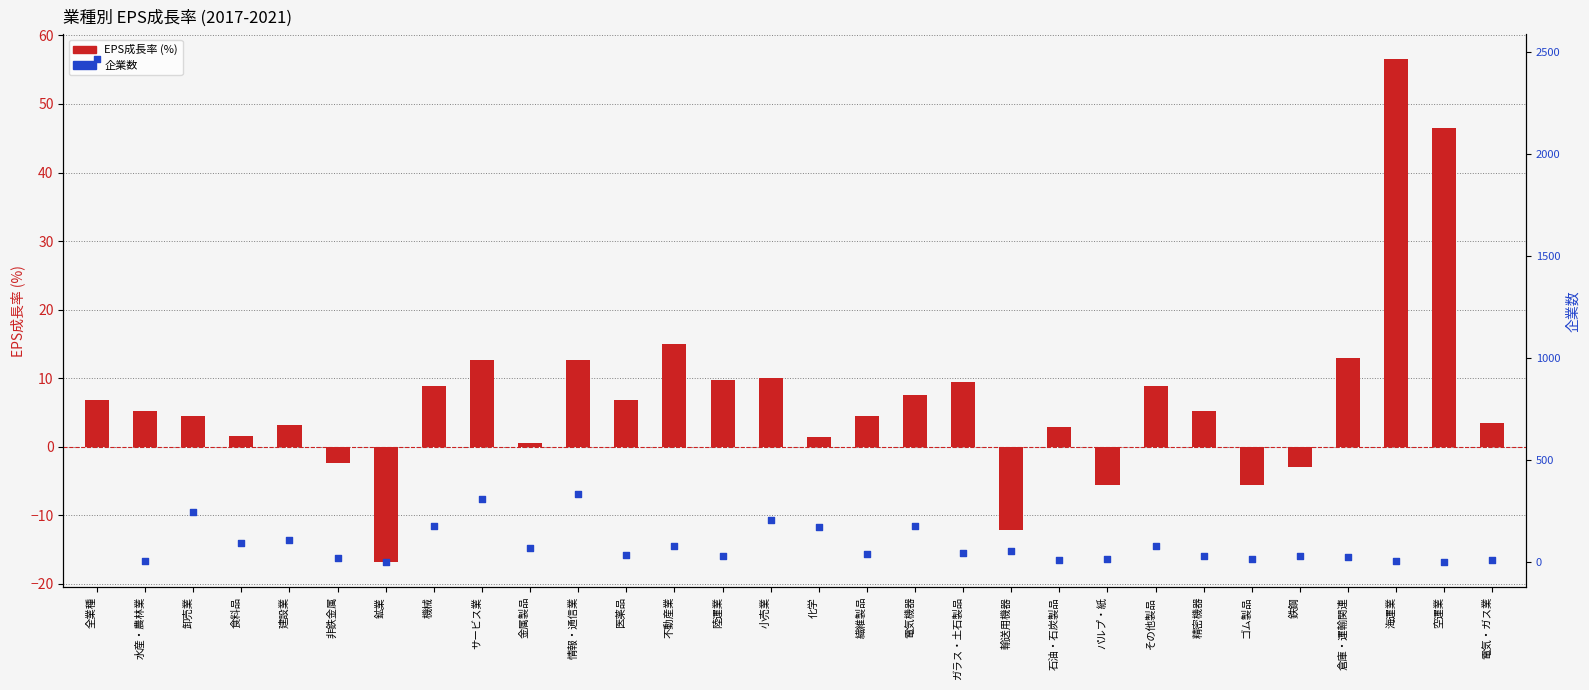

Which series contains the lowest Y value?

EPS成長率 (%)